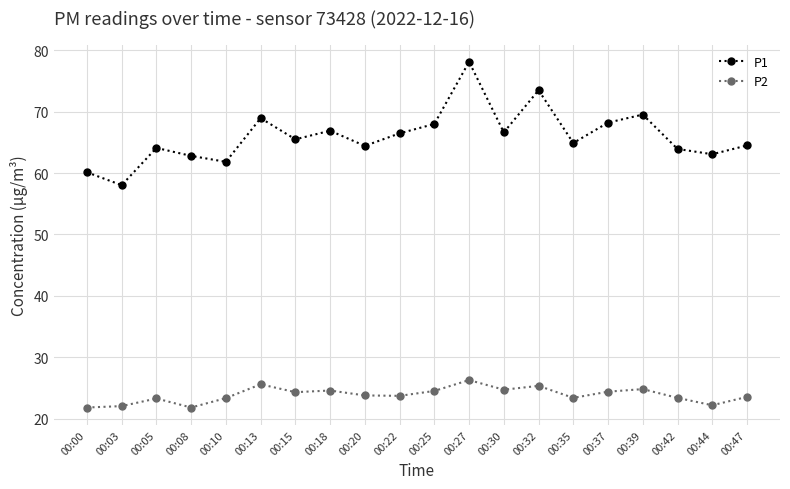

At which category does P1 reach its first local peak?

00:05